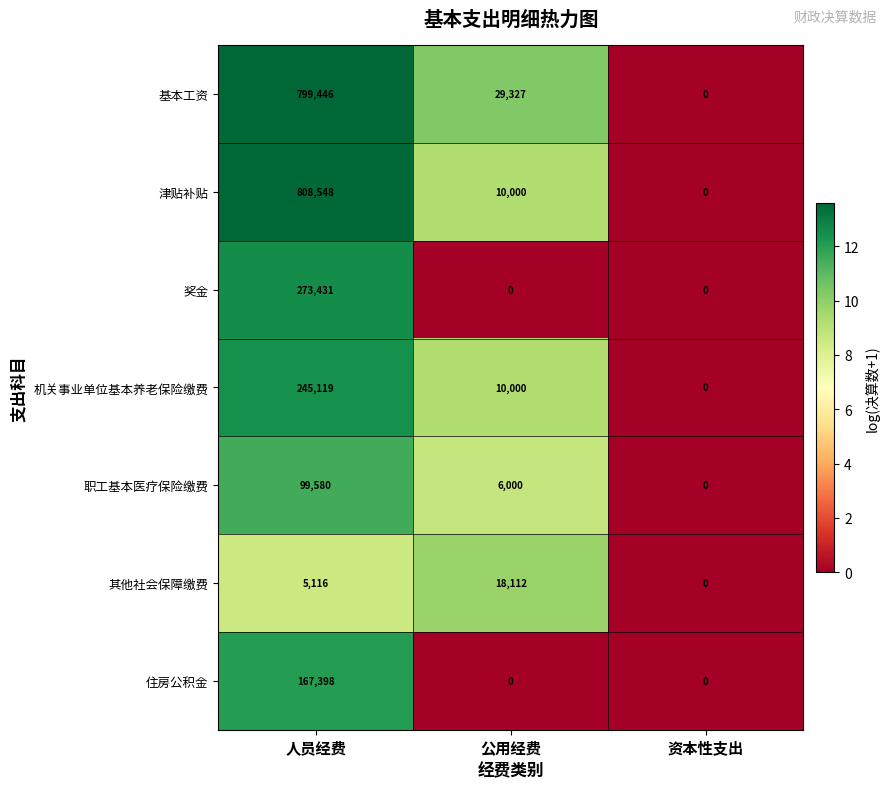

Which series changed the most between 人员经费 and 公用经费?

津贴补贴